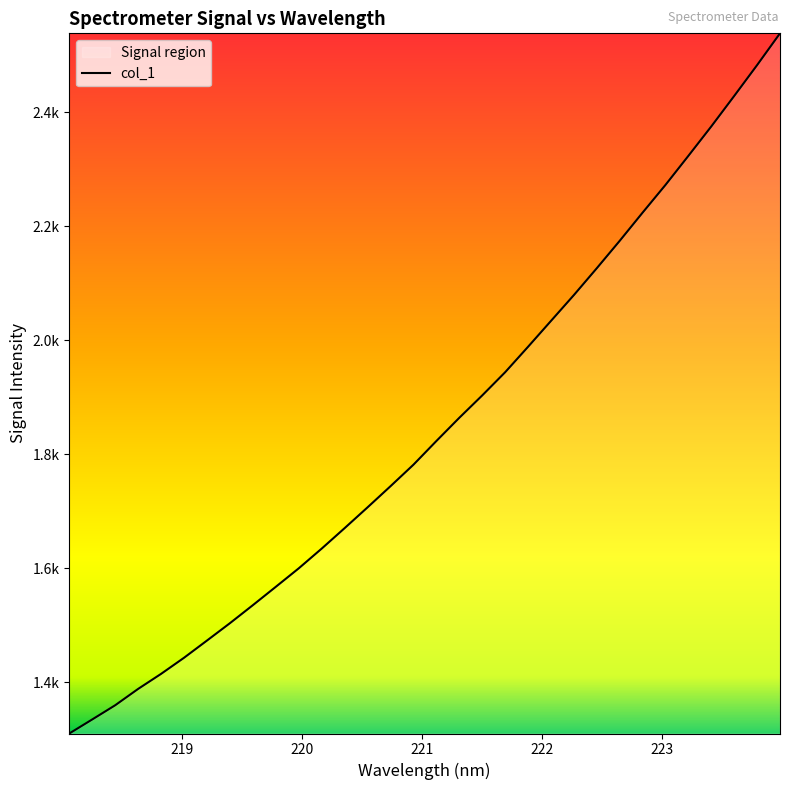

How many values are below 1823?

16